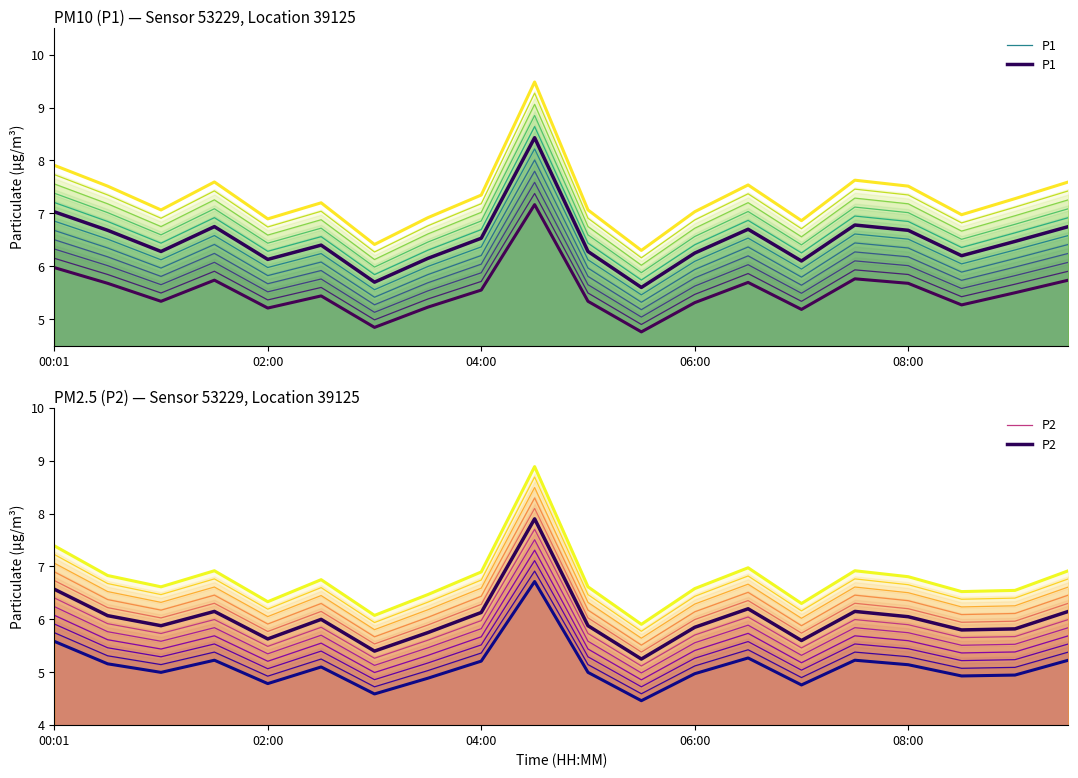

What is the average value of the P1 series?

6.5